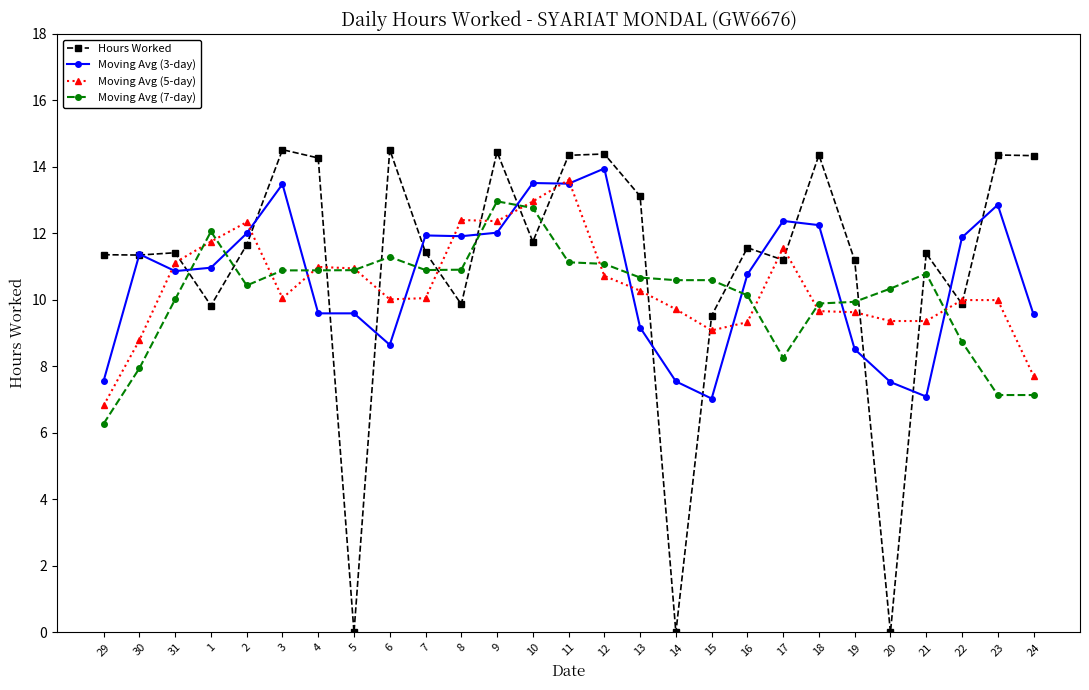

What position from the left is 4?

7